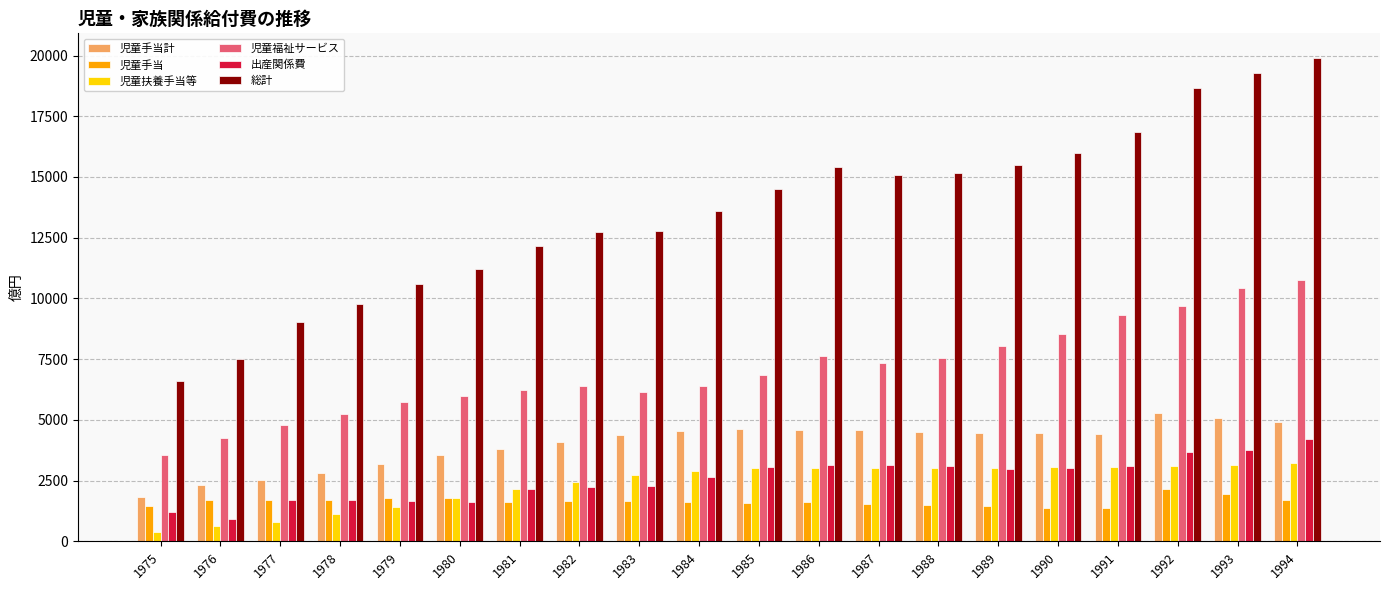

What is the value of the 児童扶養手当等 bar at the 3rd from the left?

814